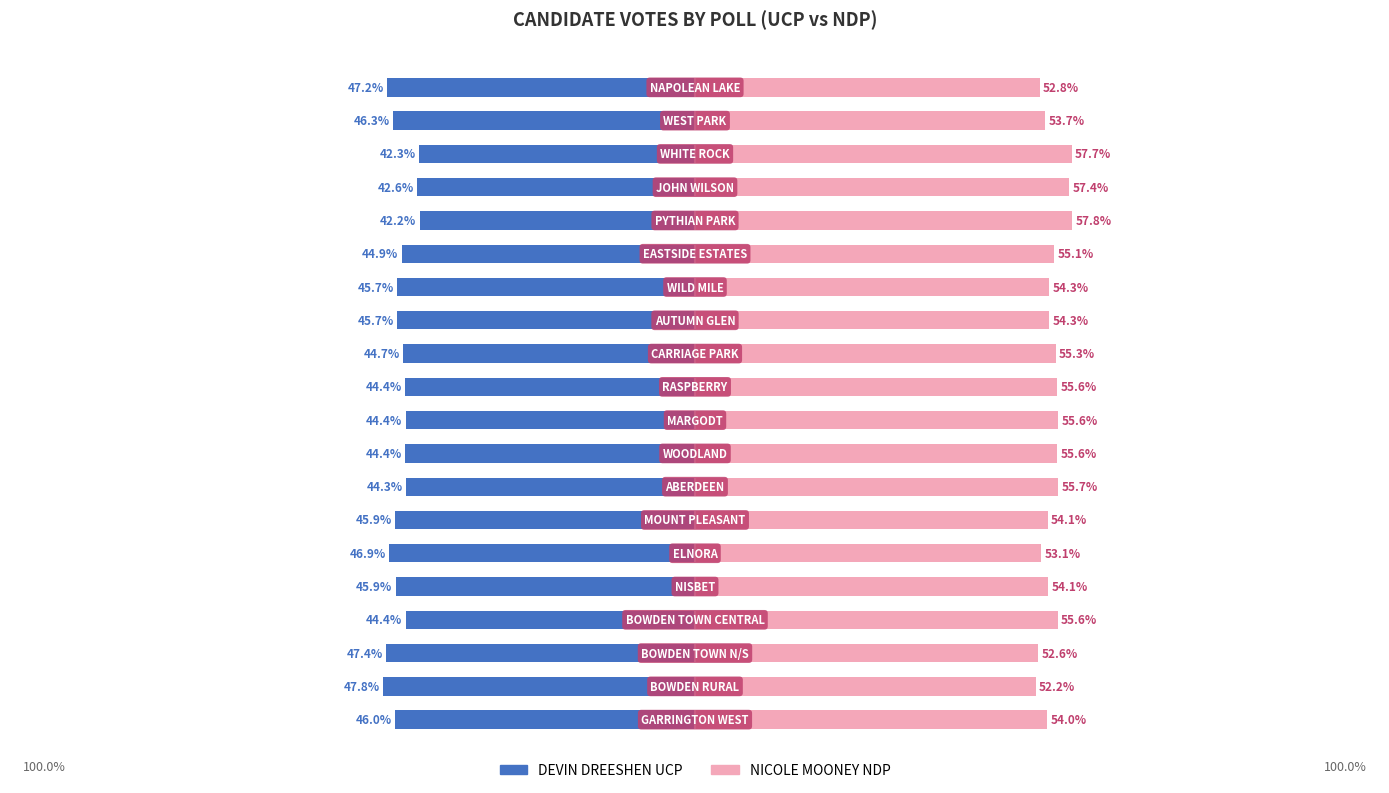

List the series in order of their overall mean, highest first.

NICOLE MOONEY NDP, DEVIN DREESHEN UCP